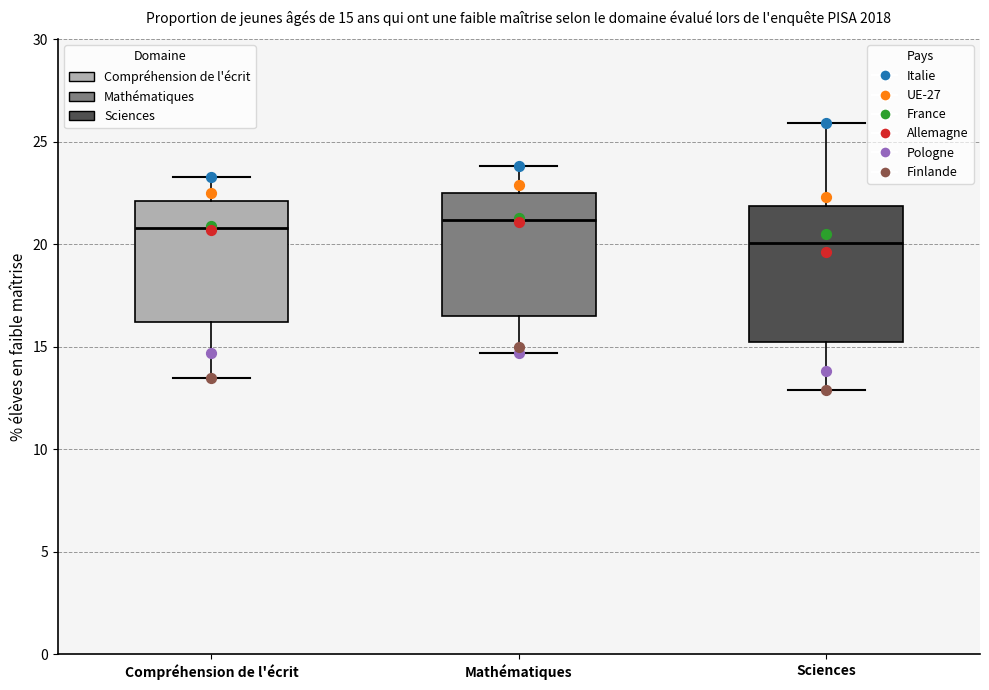

Which box has the lowest median line?

Sciences